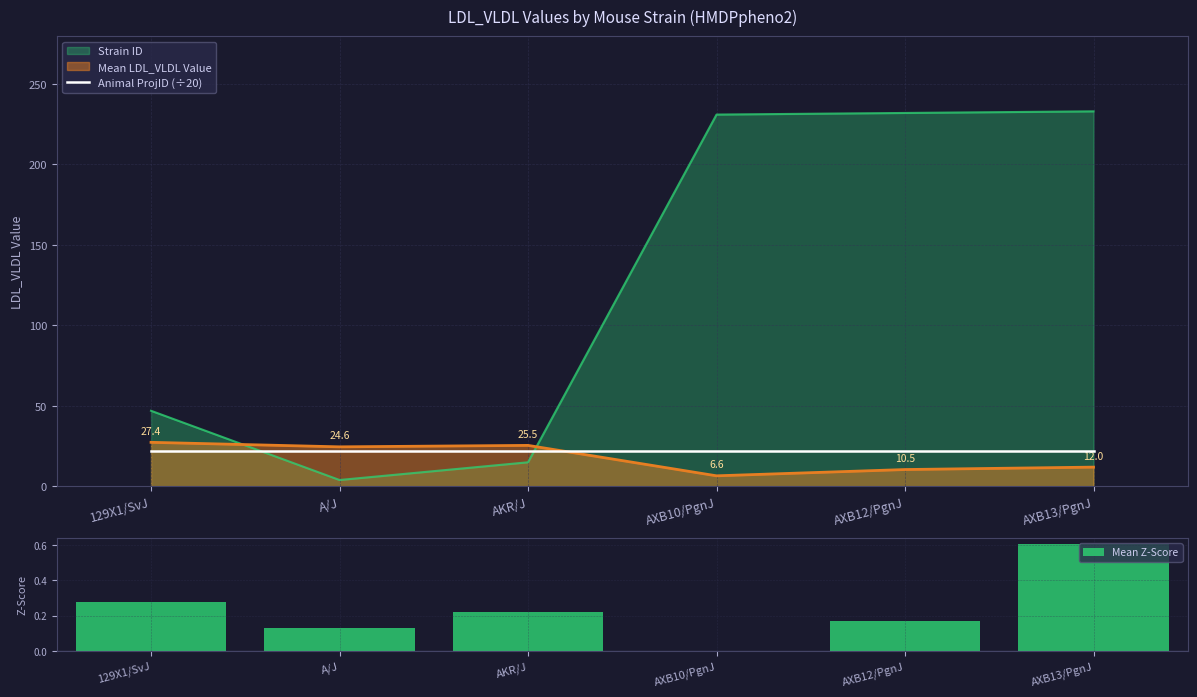

What is the difference between the second highest and second lowest values in the Mean Z-Score series?

0.2